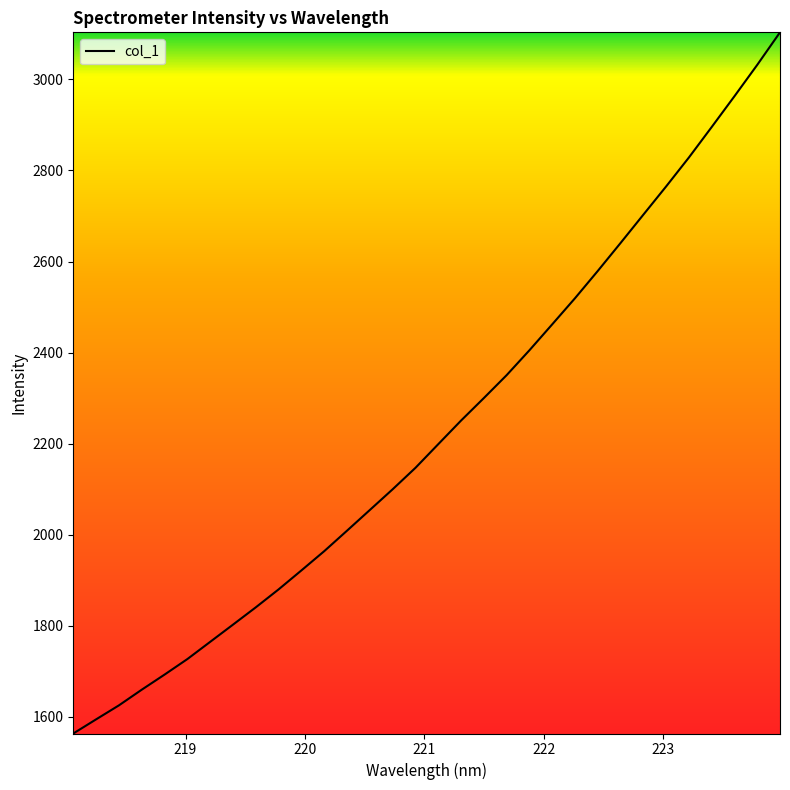

What is the difference between the maximum and minimum values?

1540.6